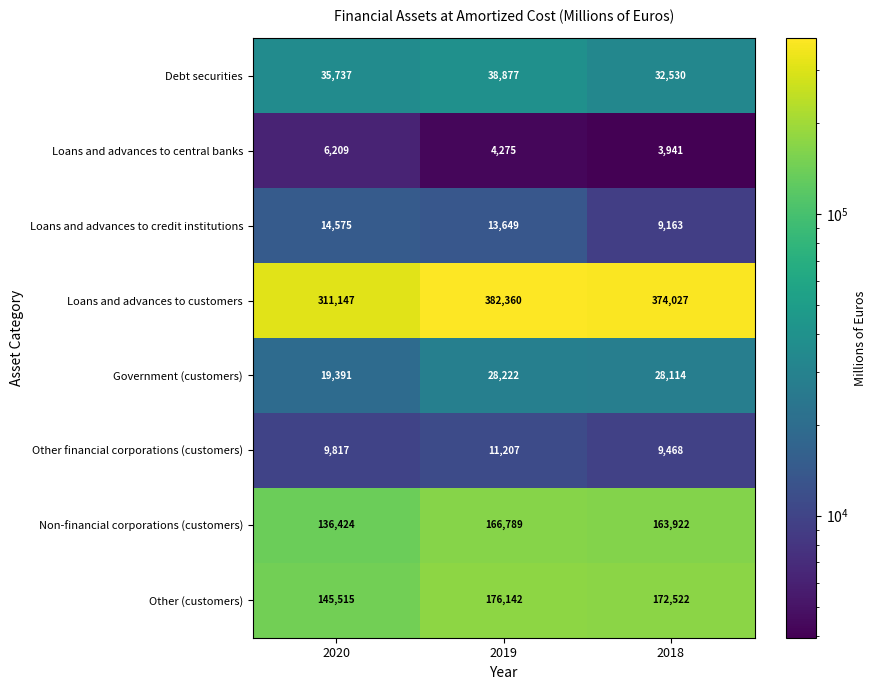

Where is Loans and advances to credit institutions nearest to the value 11869?

2019